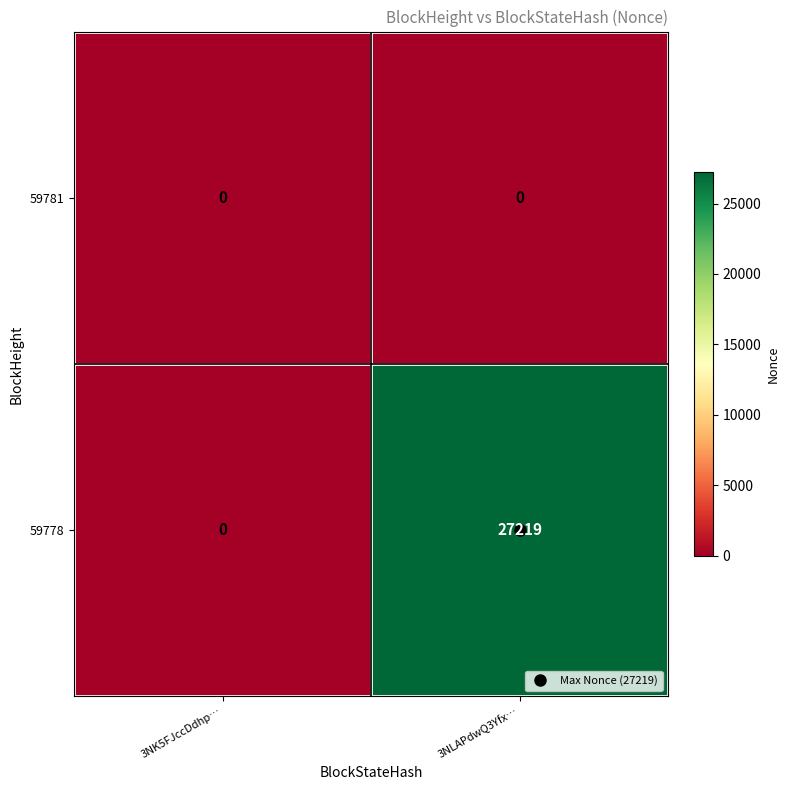

What is the sum of all 59778 values?

27219